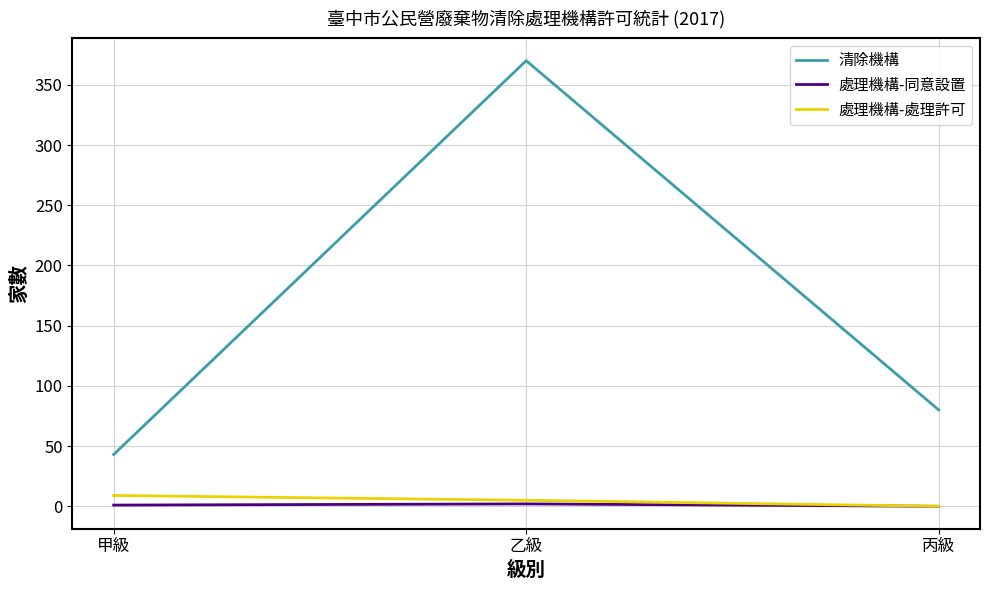

What is the difference between the maximum and minimum values in the 清除機構 series?

327